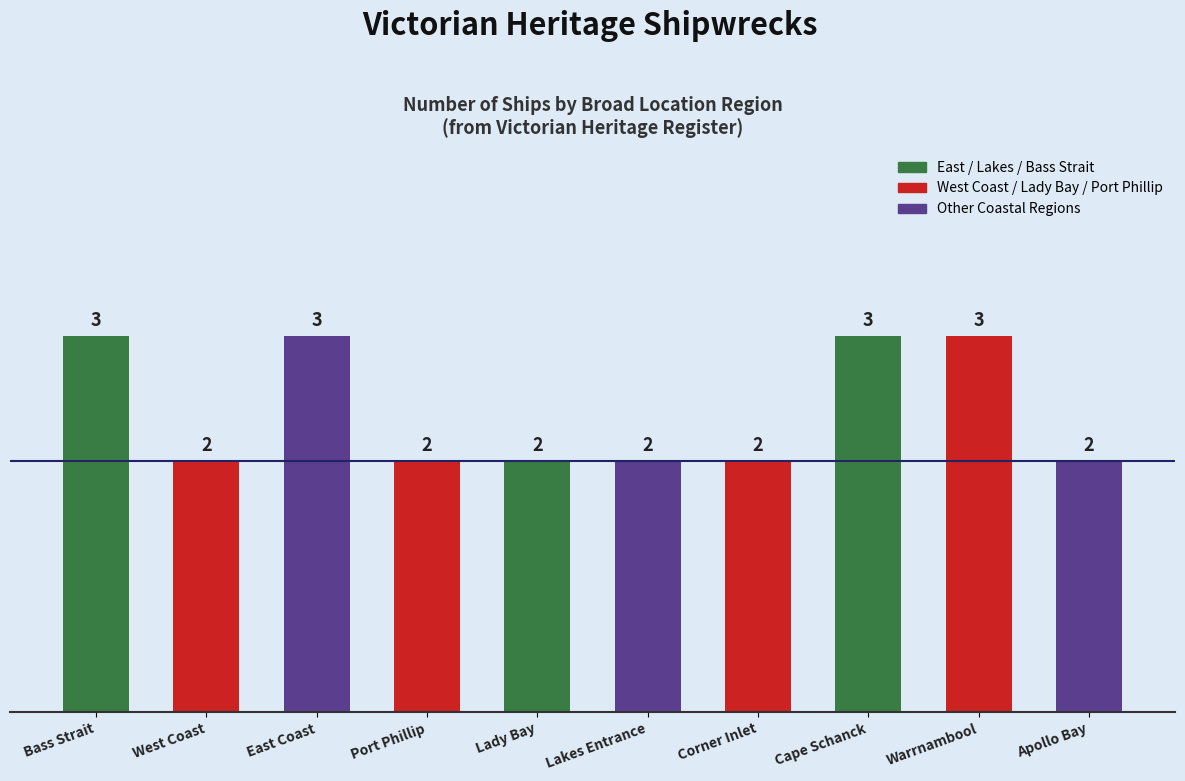

What is the sum of the values at Lakes Entrance and Cape Schanck?

5